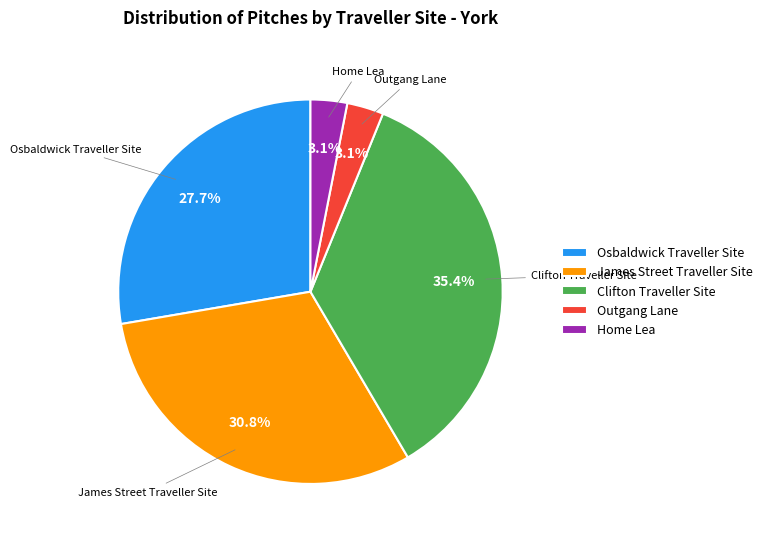

What percentage do Osbaldwick Traveller Site and Outgang Lane together represent?

30.8%